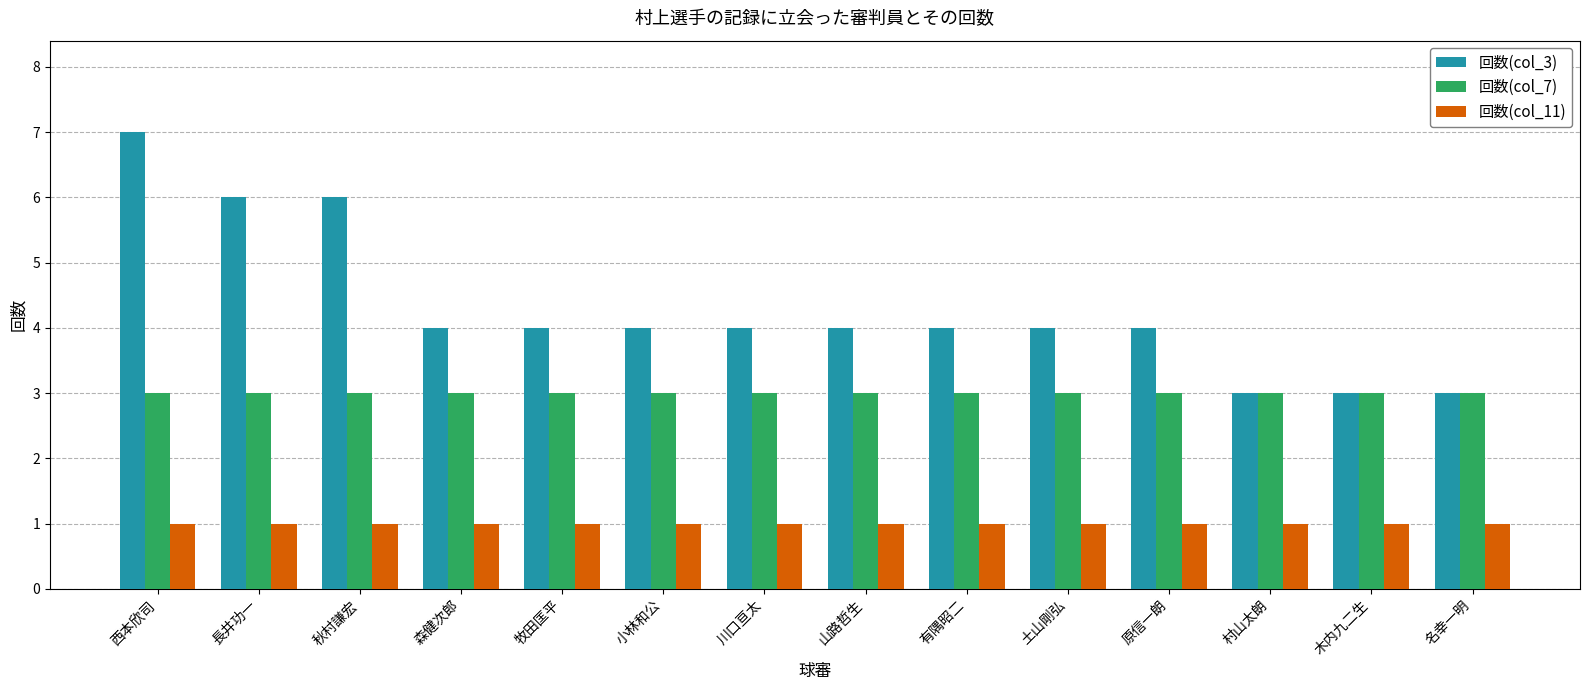

The 回数(col_7) series shows 5 at 長井功一. True or false?

False